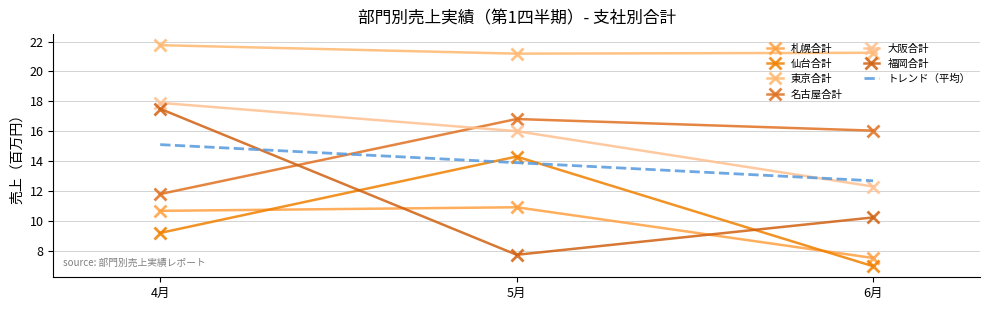

What is the value of the 大阪合計 point at the 3rd from the left?

12.3